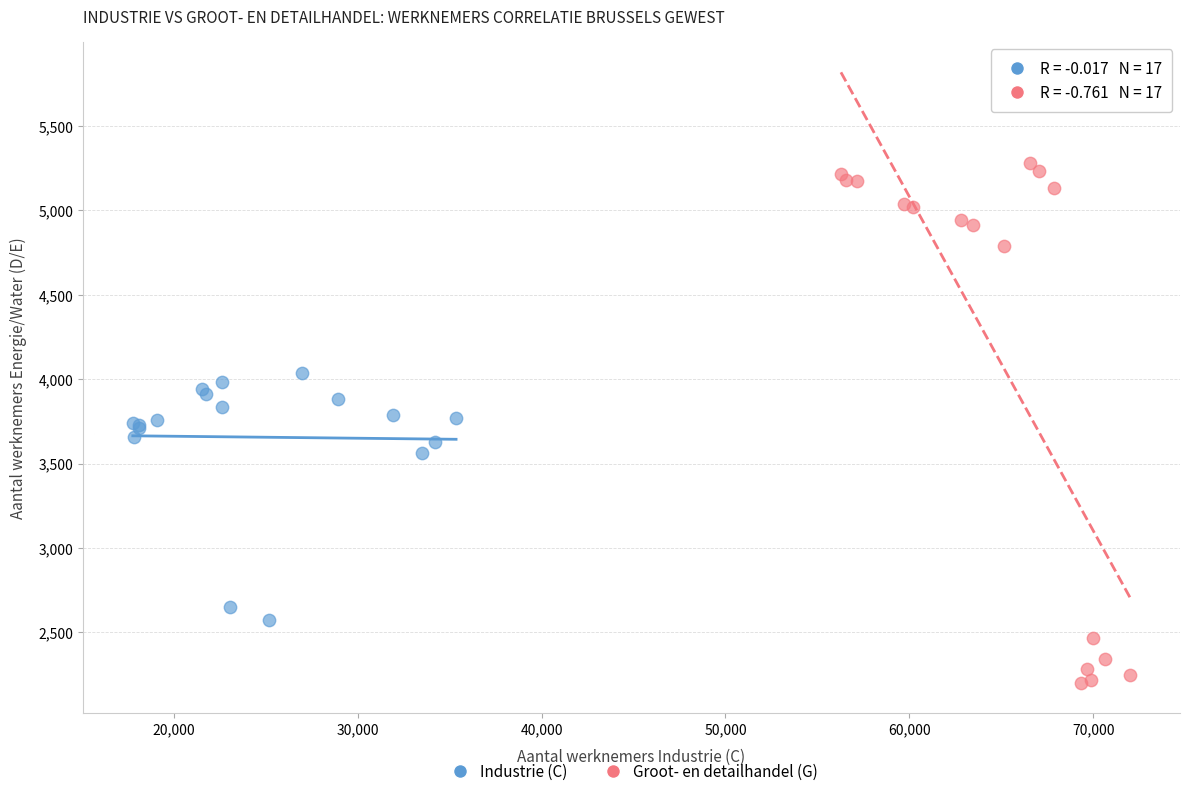

Which series has the largest Y range (max minus min)?

Groot- en detailhandel (G)